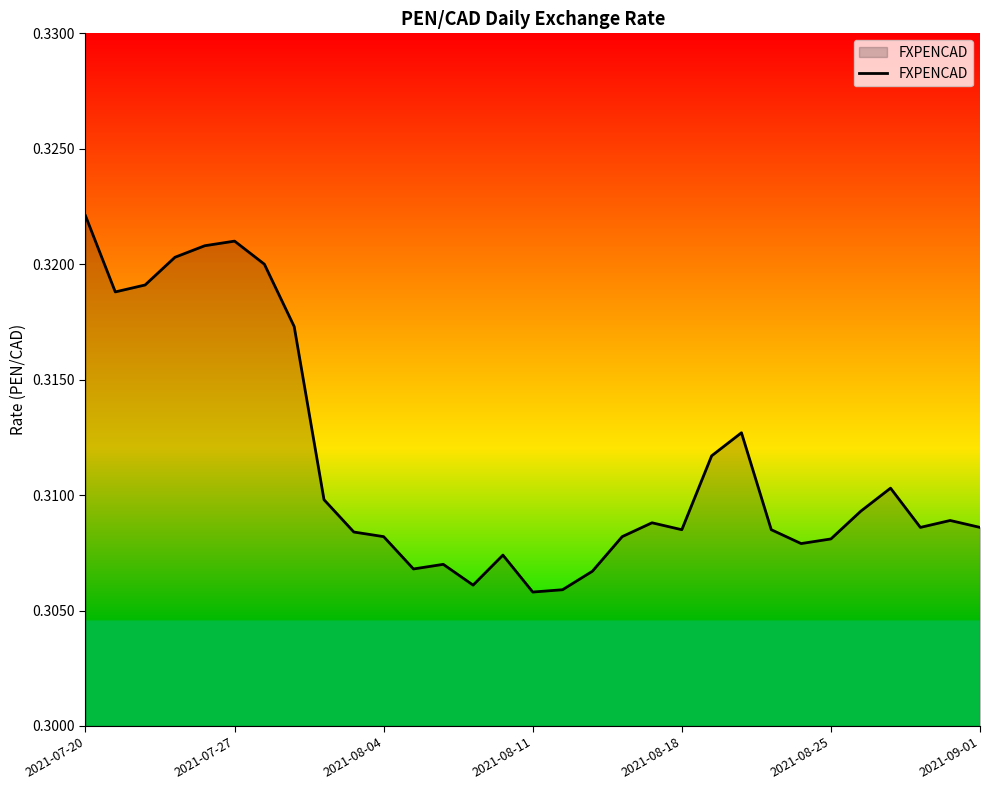

The value at 2021-08-04 is 0.5. True or false?

False